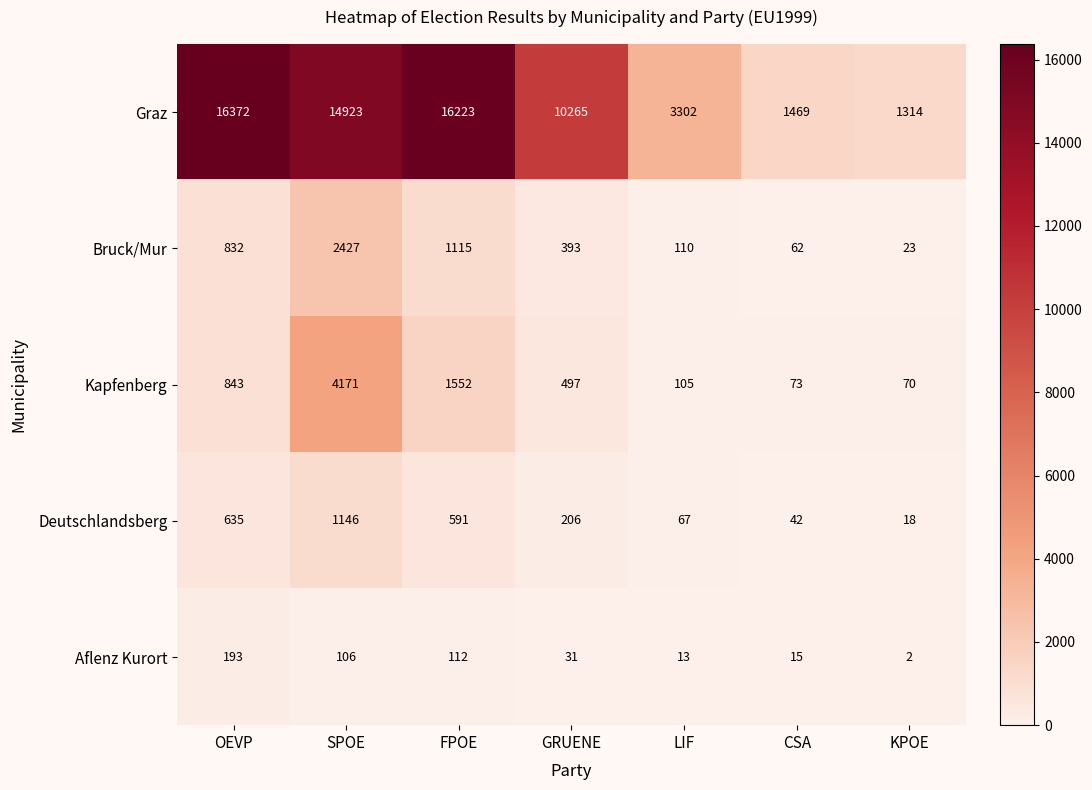

How many values in the Aflenz Kurort series are below 31?

3